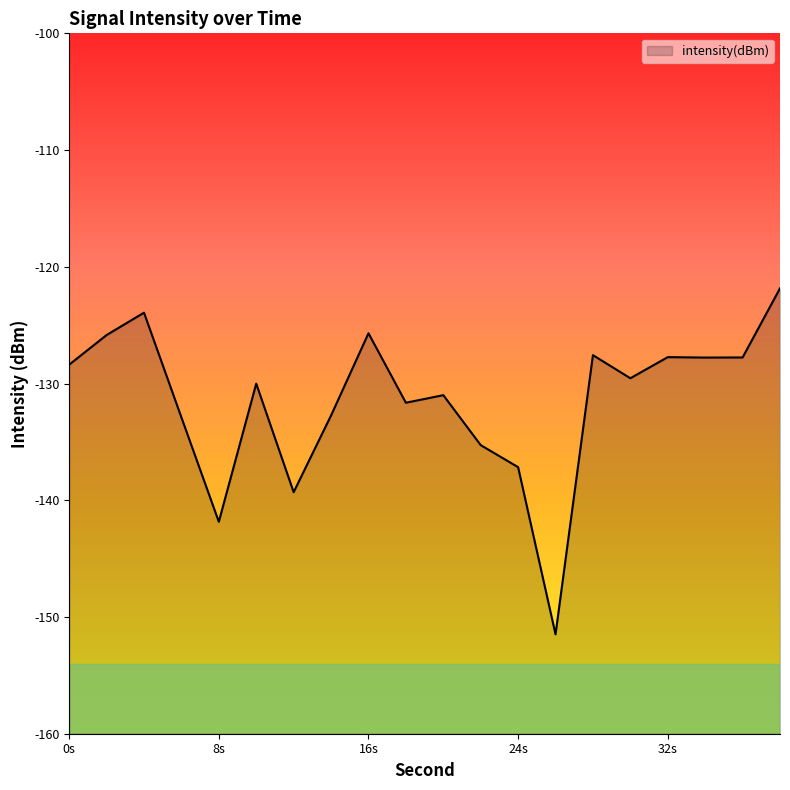

How many interior local valleys (lower than both neighbors) does the data have?

6